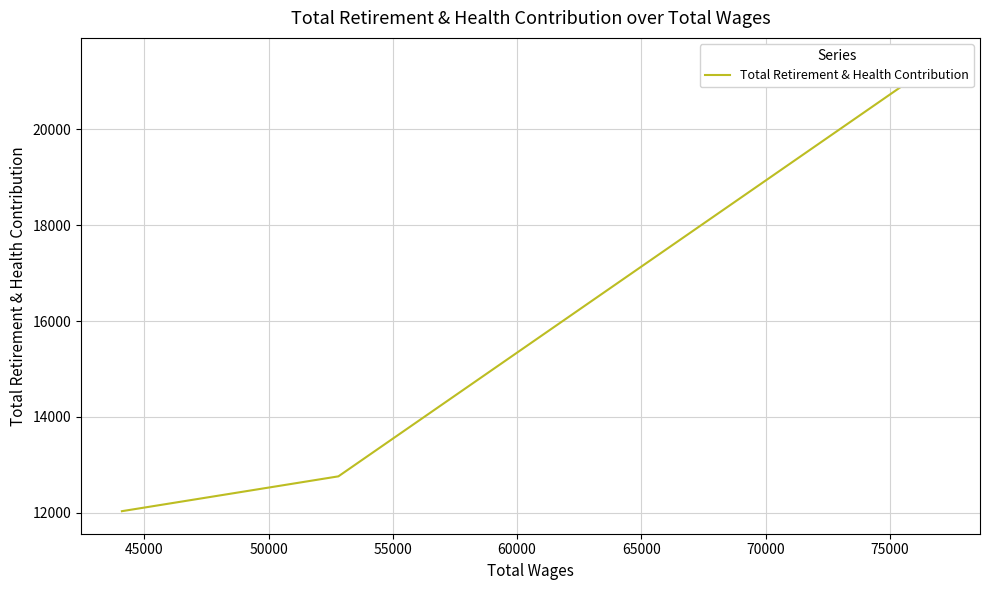

How many series are shown in this chart?

1